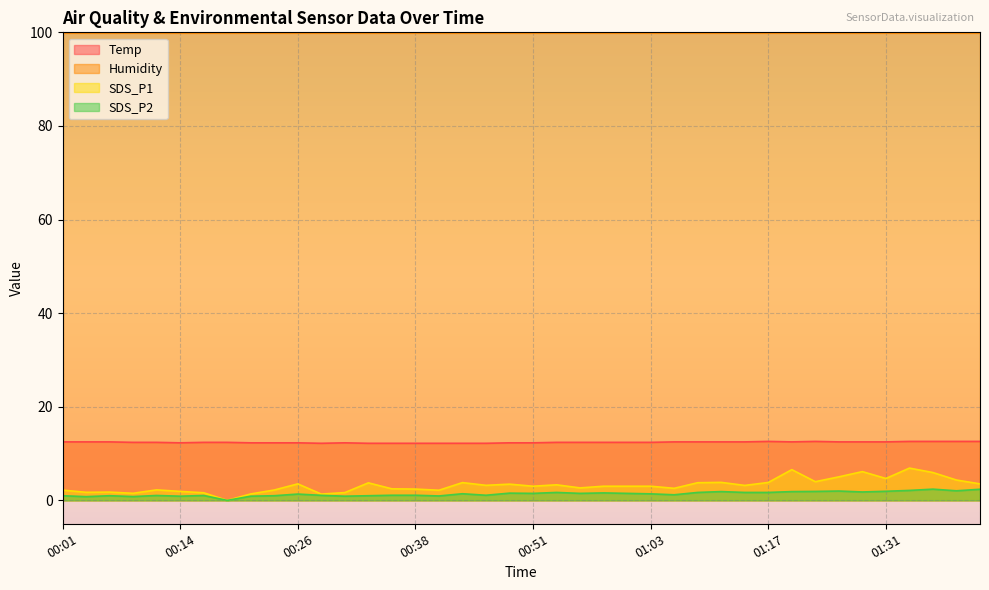

Where is SDS_P1 nearest to the value 3?

00:51